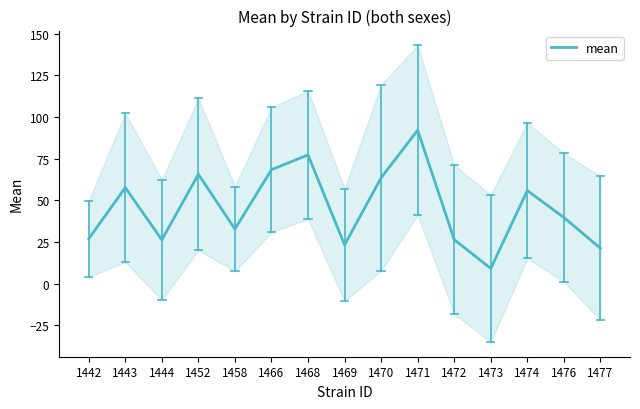

List the labels in order of value, smallest first.

1473, 1477, 1469, 1444, 1472, 1442, 1458, 1476, 1474, 1443, 1470, 1452, 1466, 1468, 1471